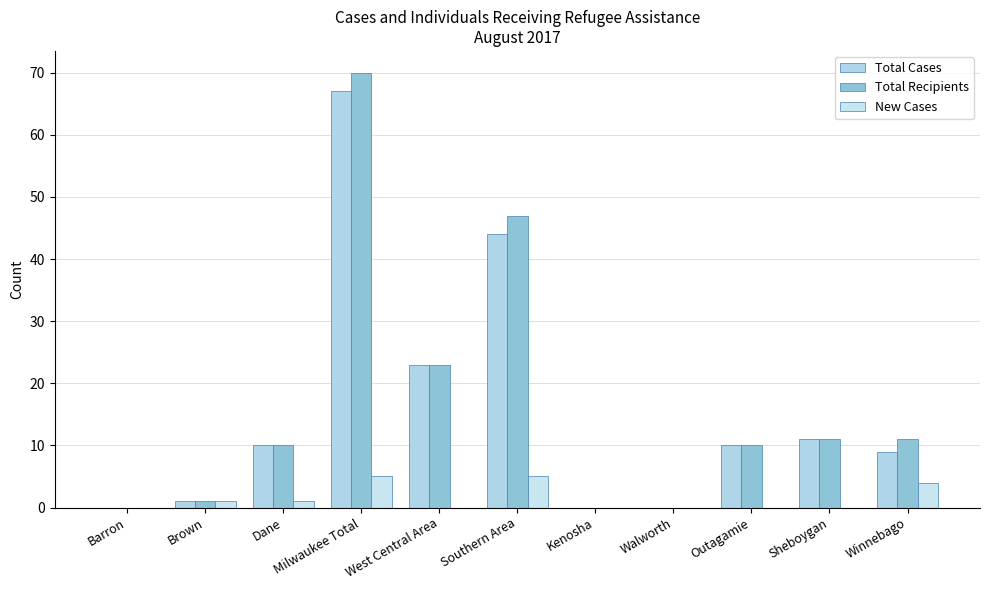

What is the value of the Total Recipients bar at the 11th from the left?

11